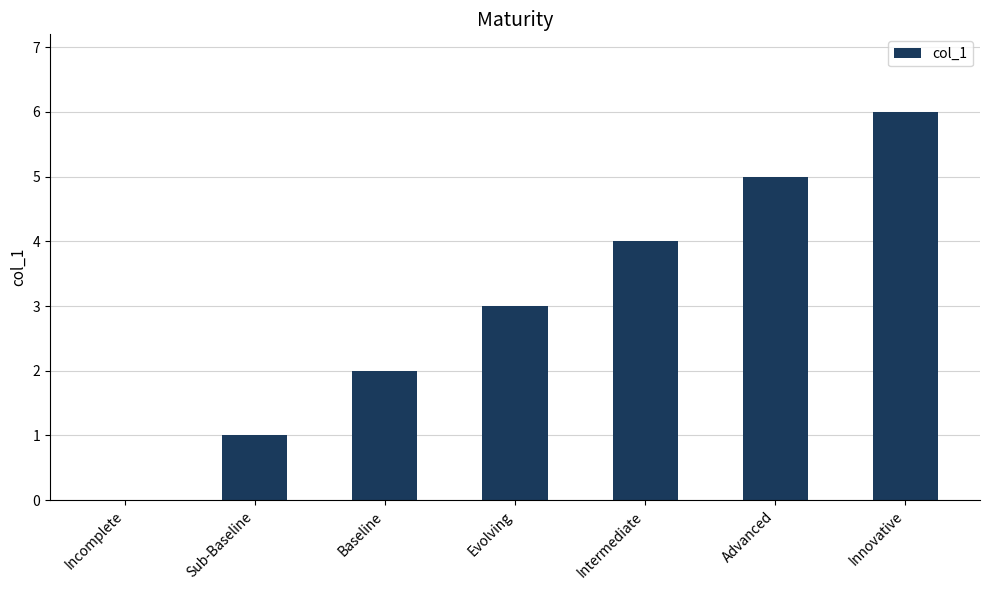

How many series are shown in this chart?

1